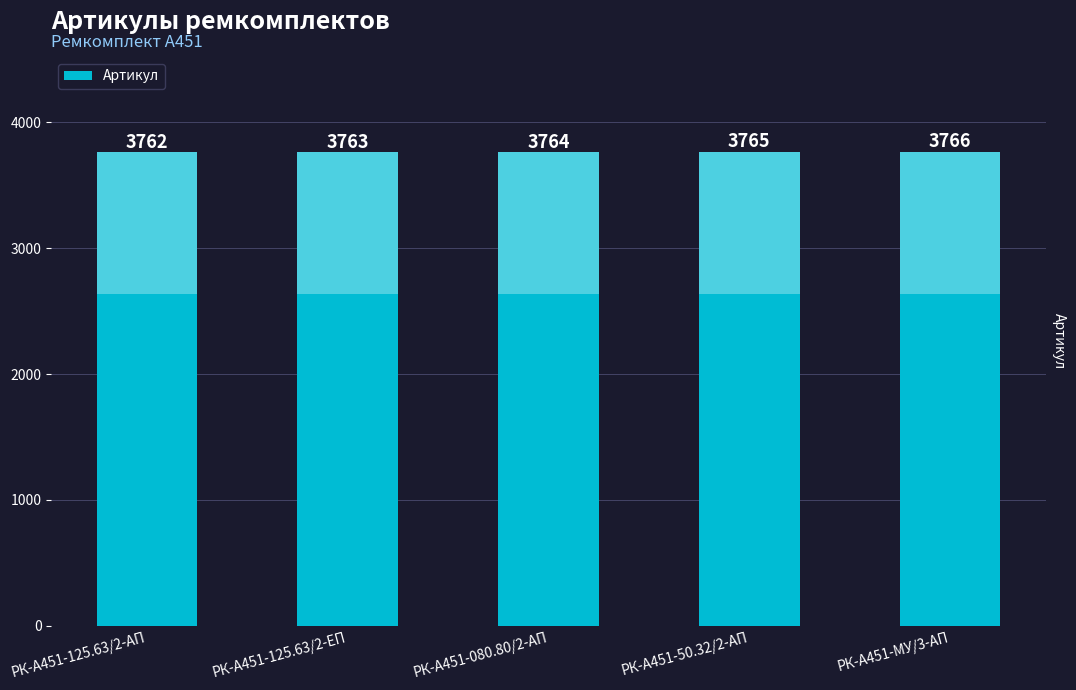

What is the label of the 2nd bar from the right?

РК-А451-50.32/2-АП